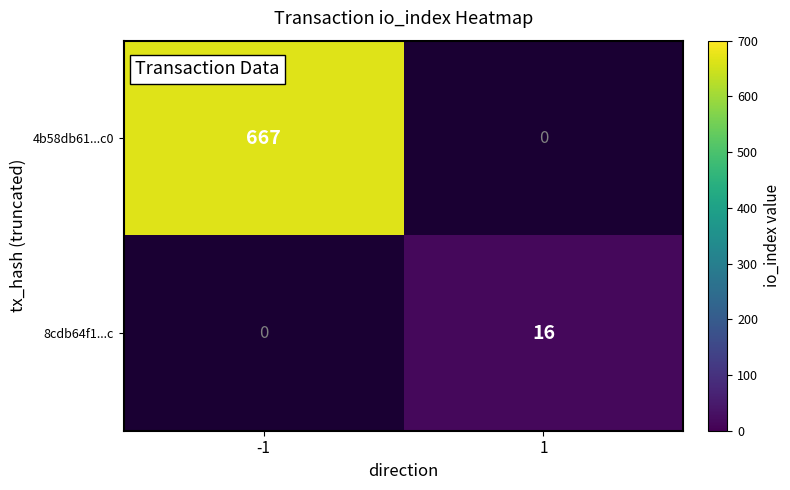

True or false: 8cdb64f1...c has a value of 16 at 1.

True